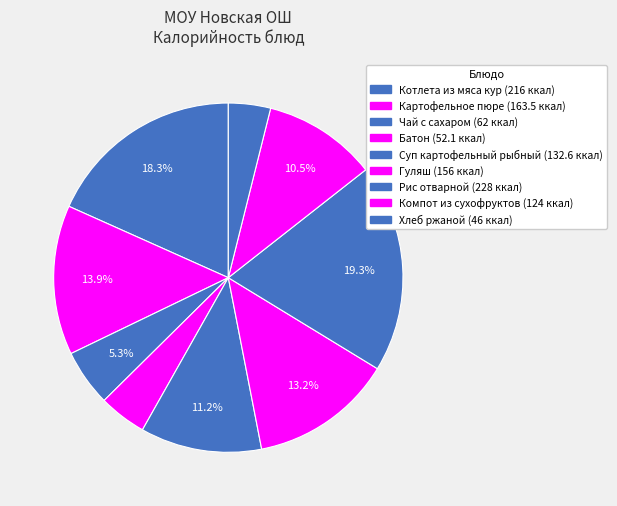

How many segments does this pie chart have?

9